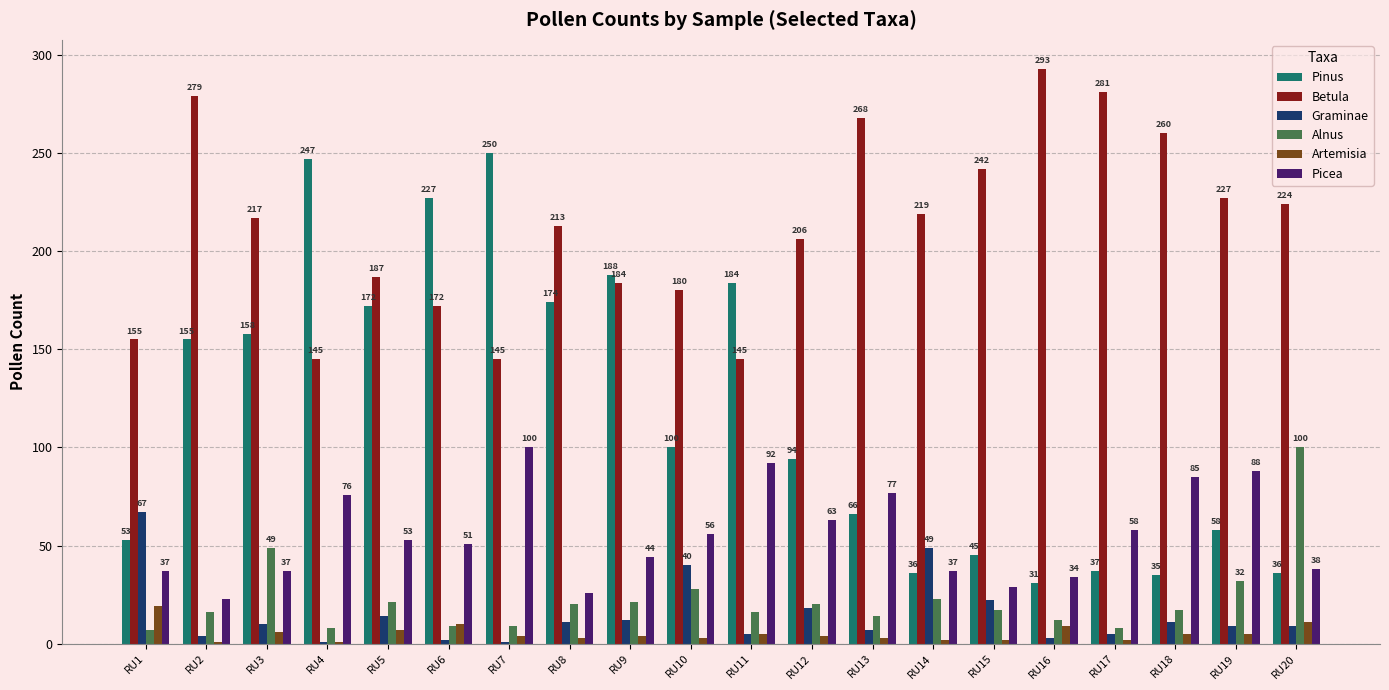

How many bars are there in total?

120